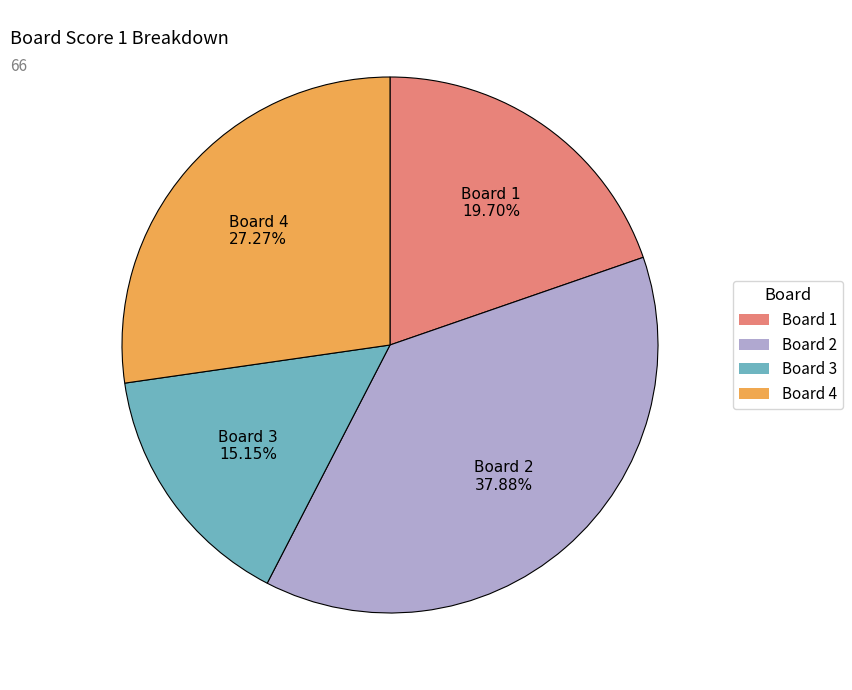

Does any single category account for the majority?

No